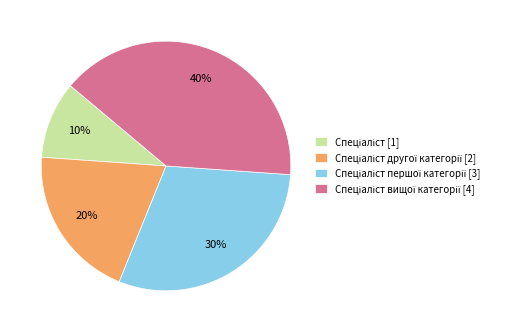

To the nearest percent, what is the average slice percentage?

25%